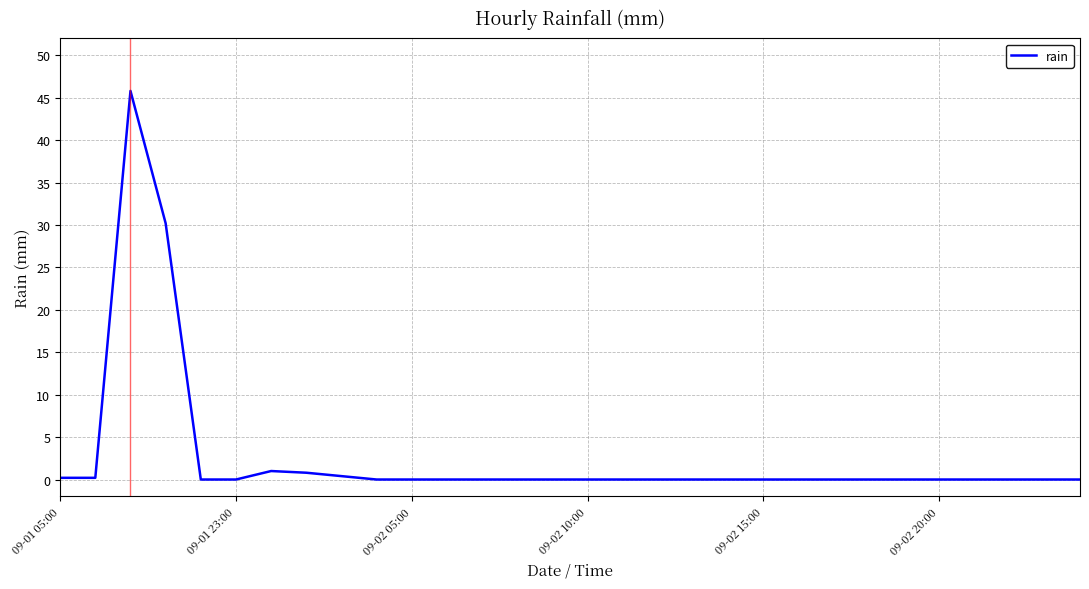

What is the maximum value shown in the chart?

45.8